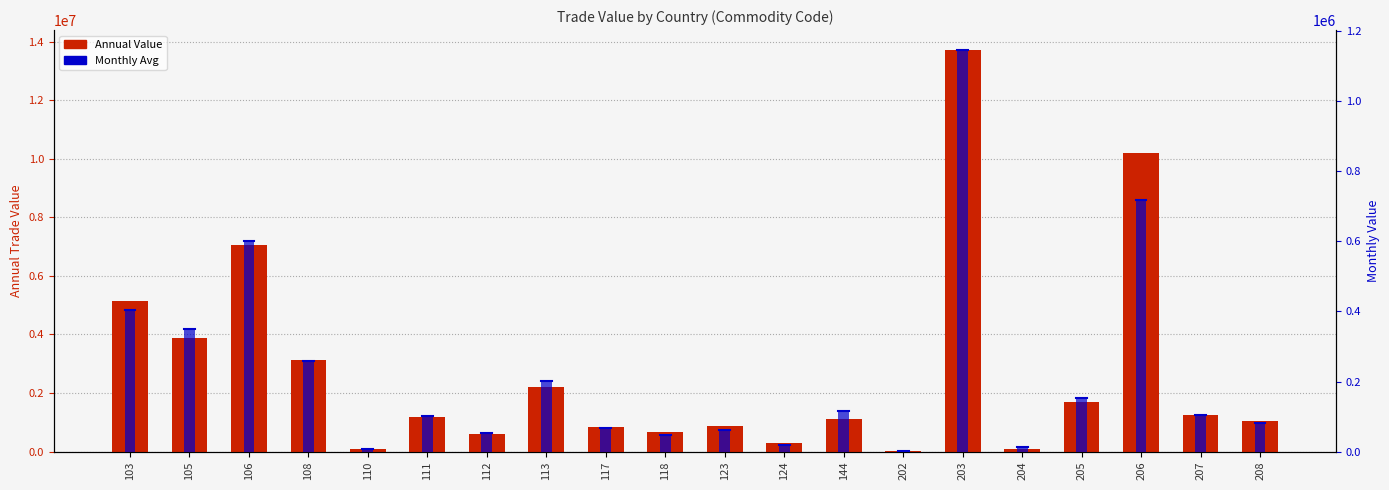

At which category is the sum across all series the highest?

203